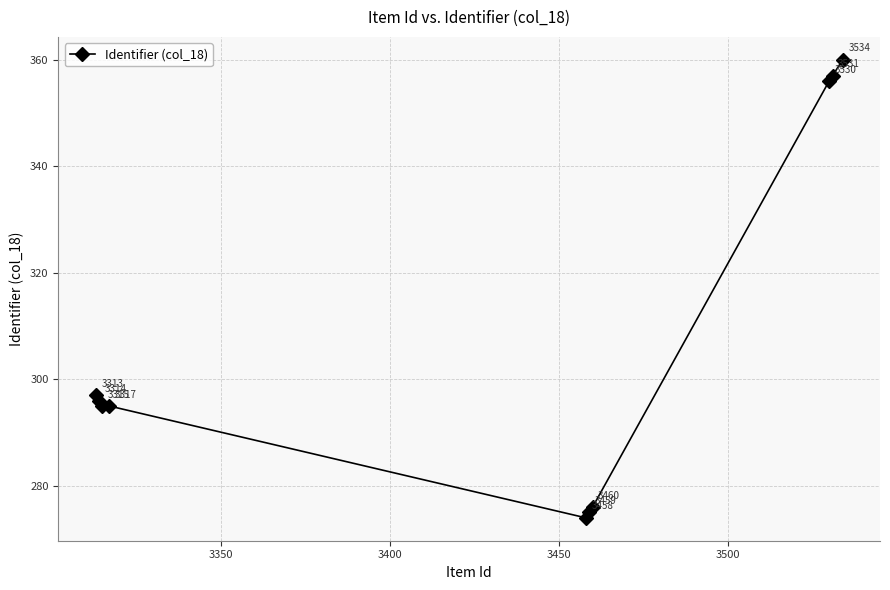

What is the maximum value shown in the chart?

360